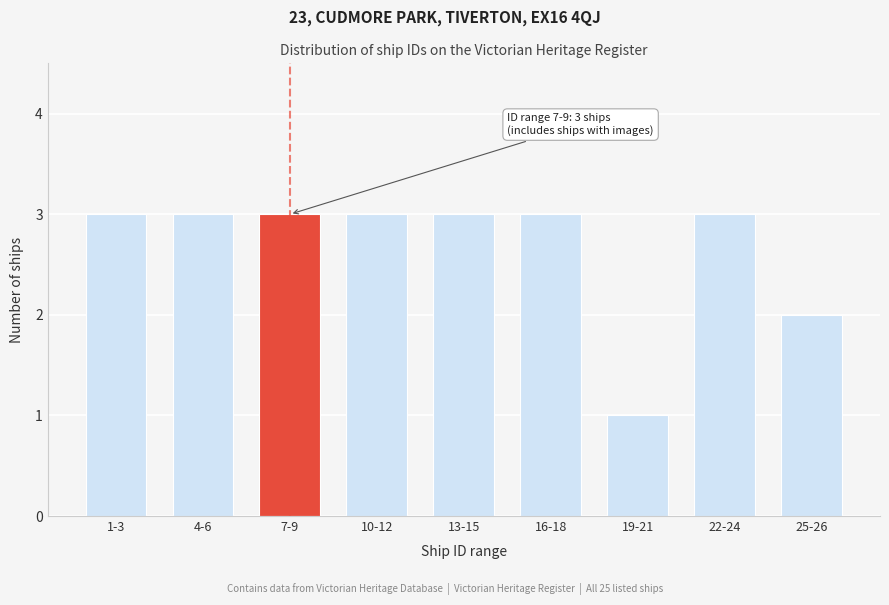

Reading left to right, extract all data points from this chart.

3	3	3	3	3	3	1	3	2